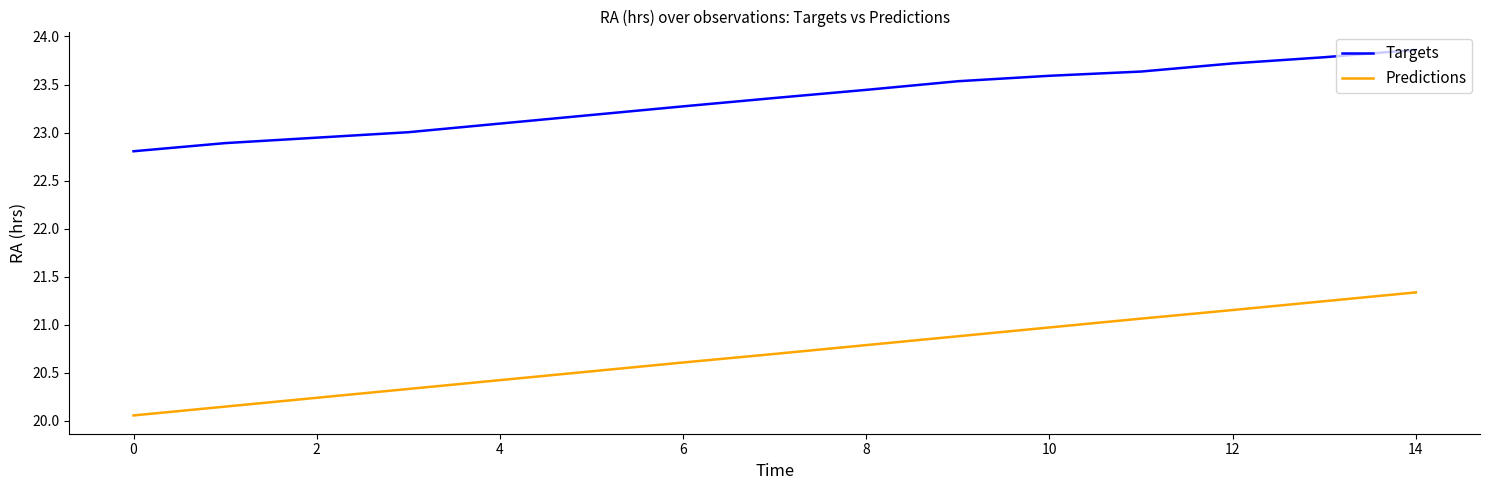

What is the difference between the maximum and minimum values in the Predictions series?

1.3